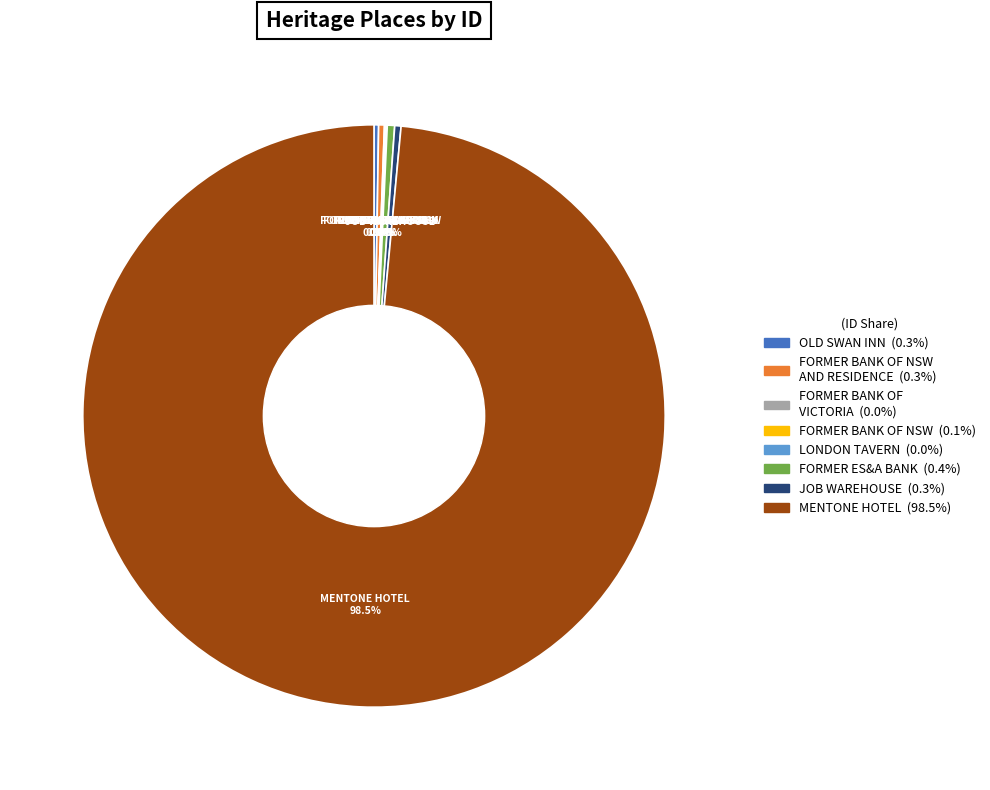

Does any single category account for the majority?

Yes